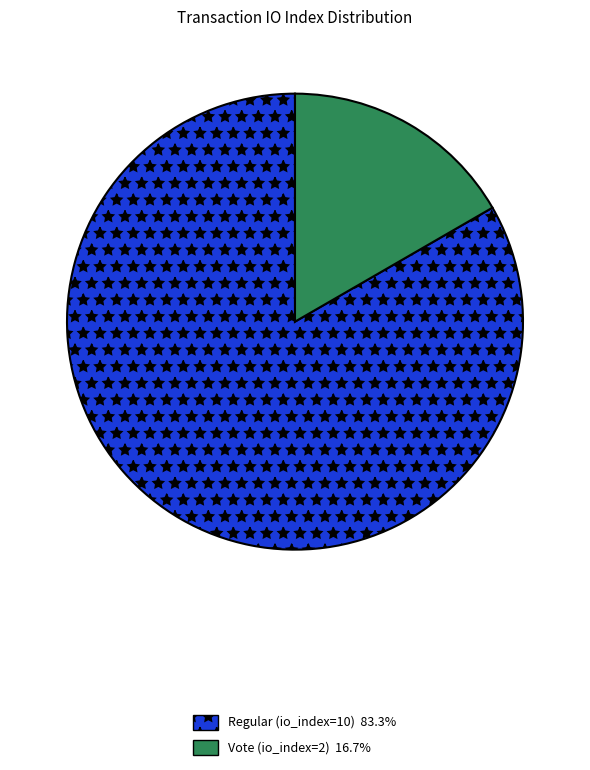

Count the number of slices in the pie.

2